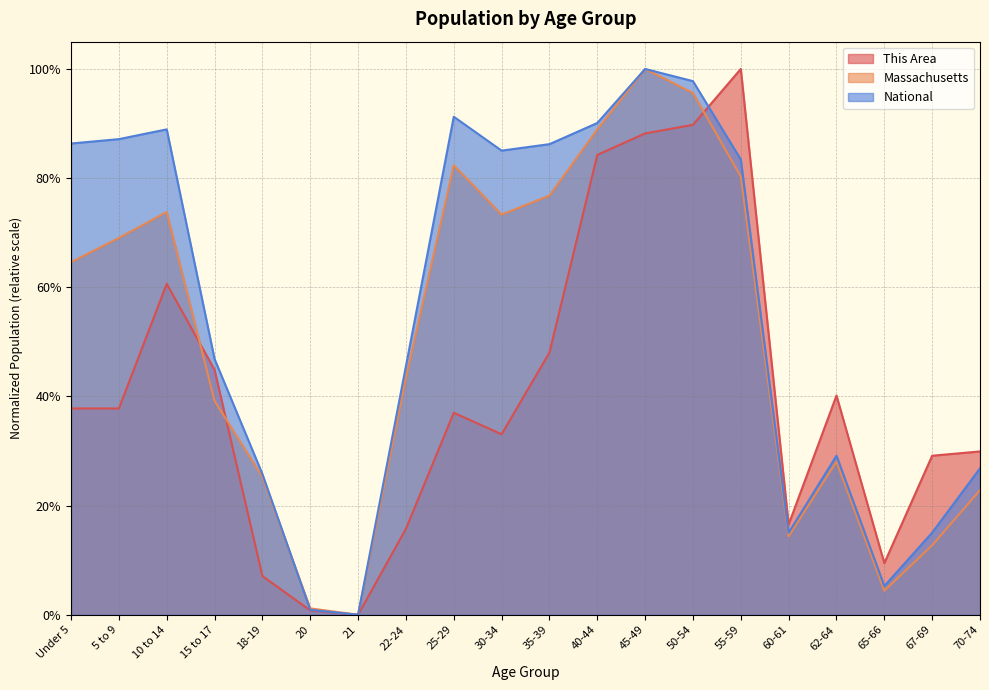

Is it true that Massachusetts equals 0.6 at 22-24?

False